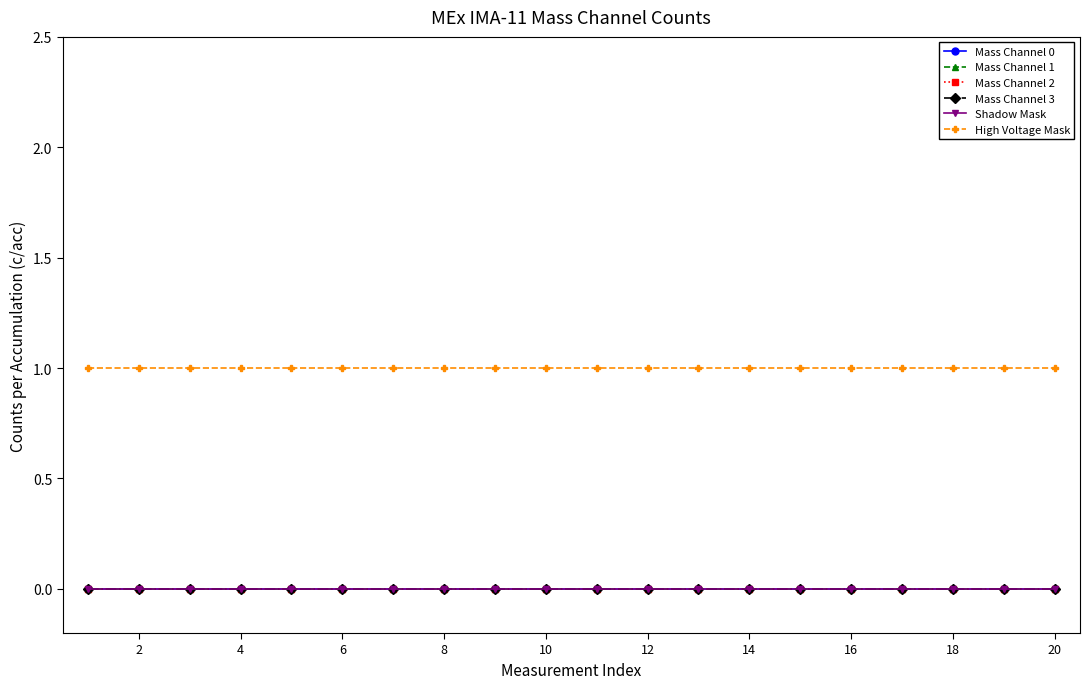

Which category has the highest value in the Mass Channel 3 series?

2